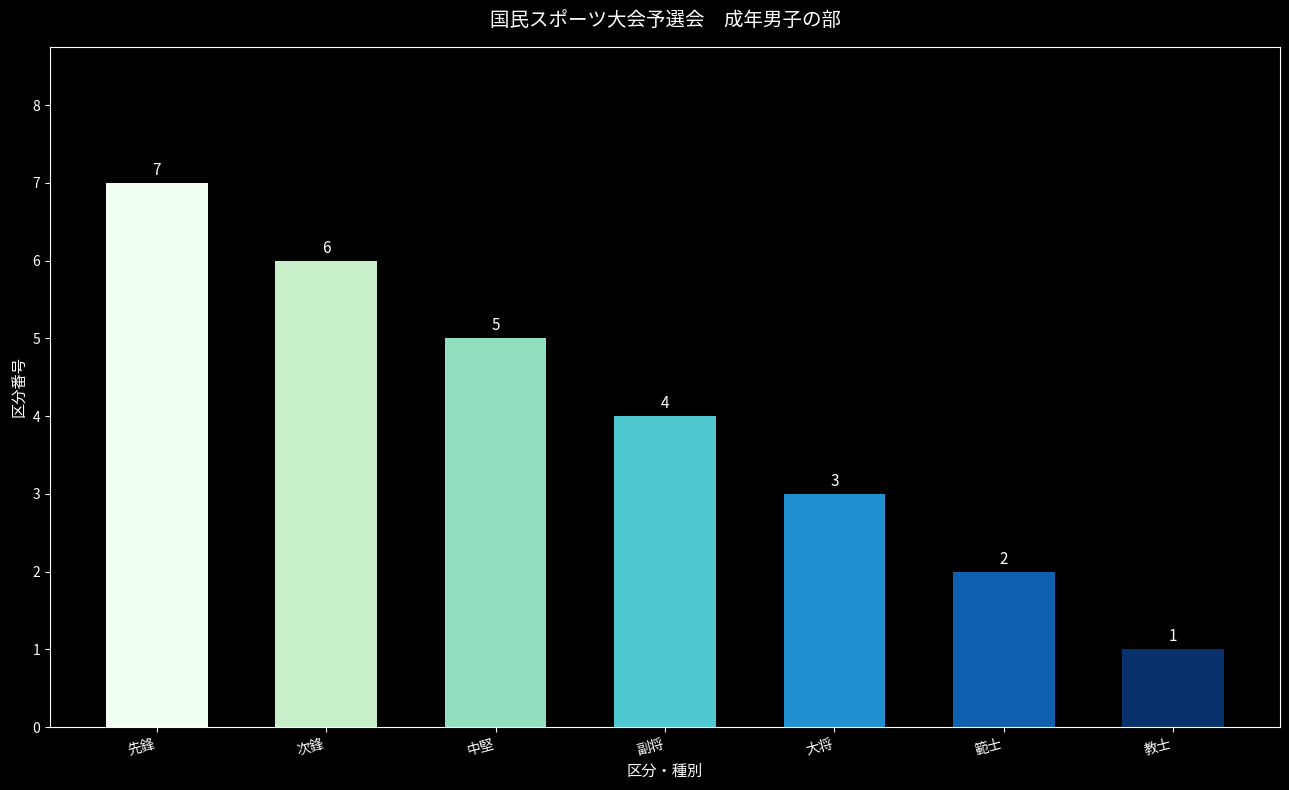

Are the bars grouped side by side (vs. stacked)?

No